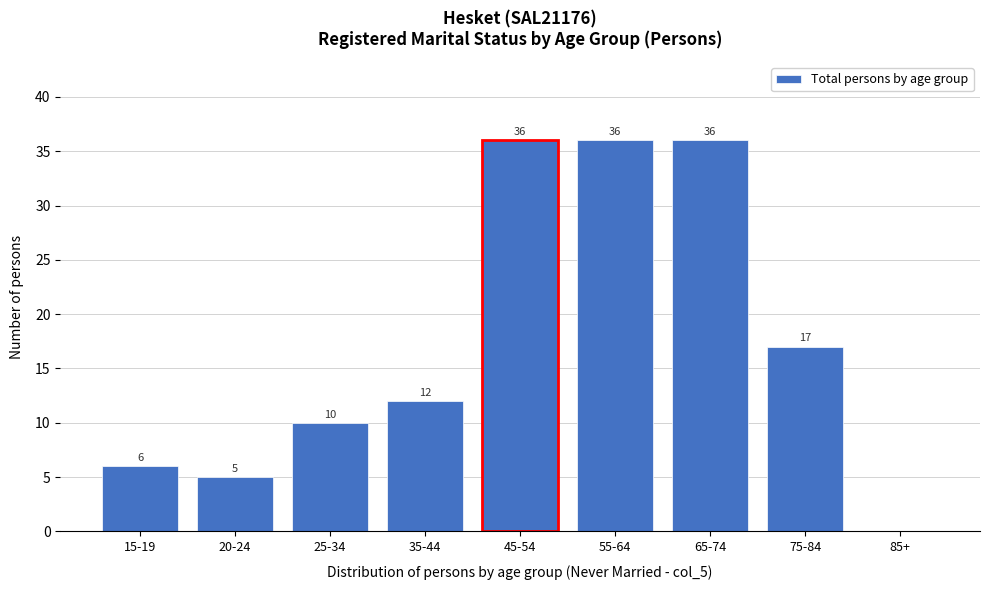

Reading left to right, what are all the values shown in this chart?

15-19=6	20-24=5	25-34=10	35-44=12	45-54=36	55-64=36	65-74=36	75-84=17	85+=0